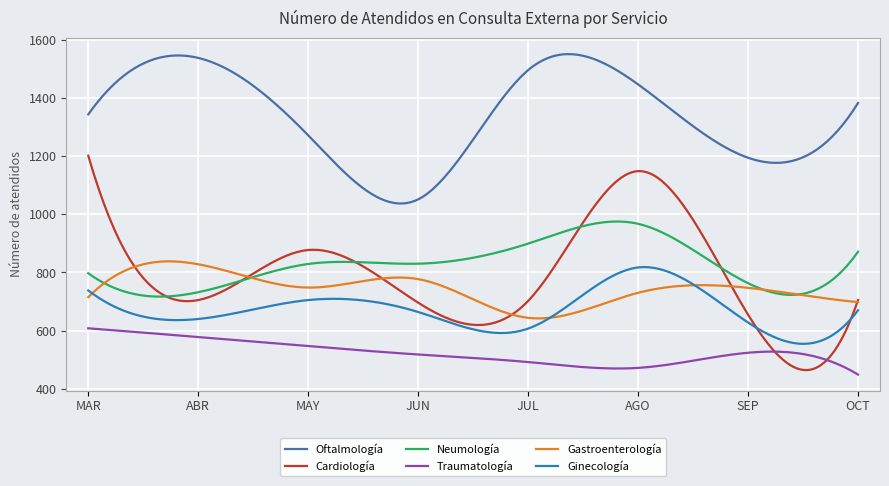

What is the lowest value of the Cardiología series?

464.4